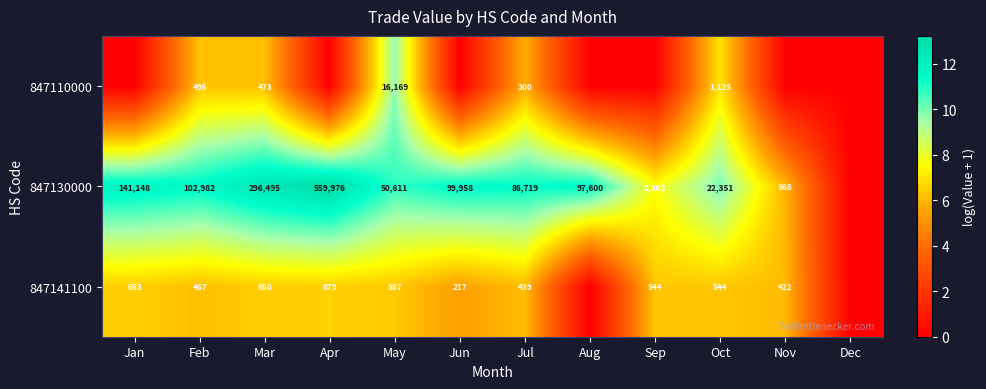

The value of 847141100 at Jul is 786. True or false?

False